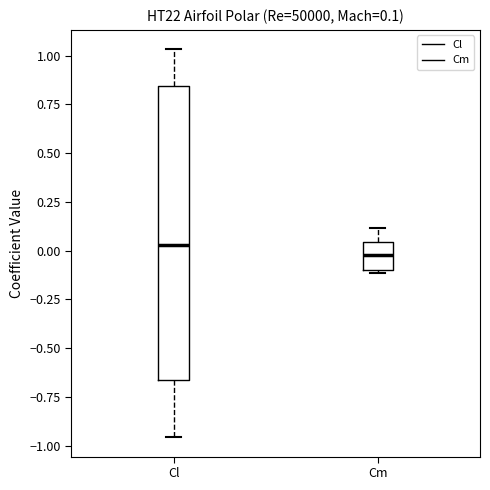

Comparing the boxes themselves (not the whiskers), which one is the tallest?

Cl